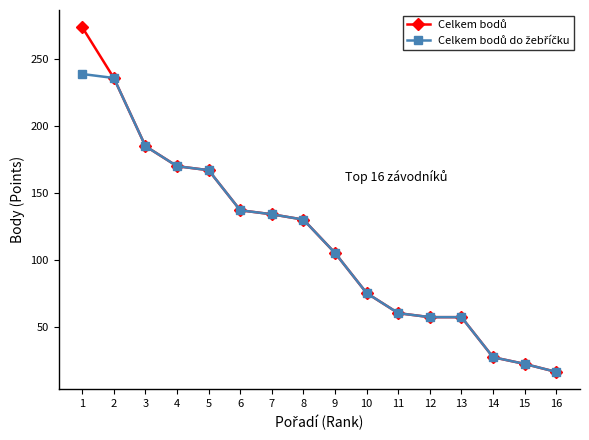

What is the spread (max minus min) of values at 1?

35